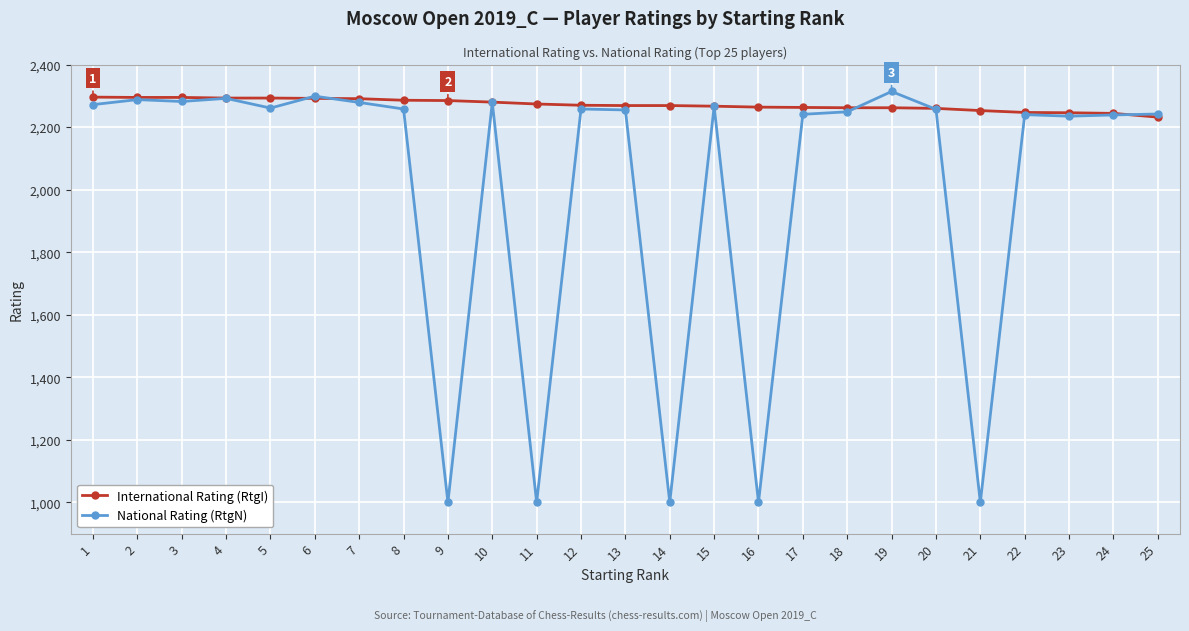

True or false: National Rating (RtgN) has more than 1 points higher than both neighbors.

True